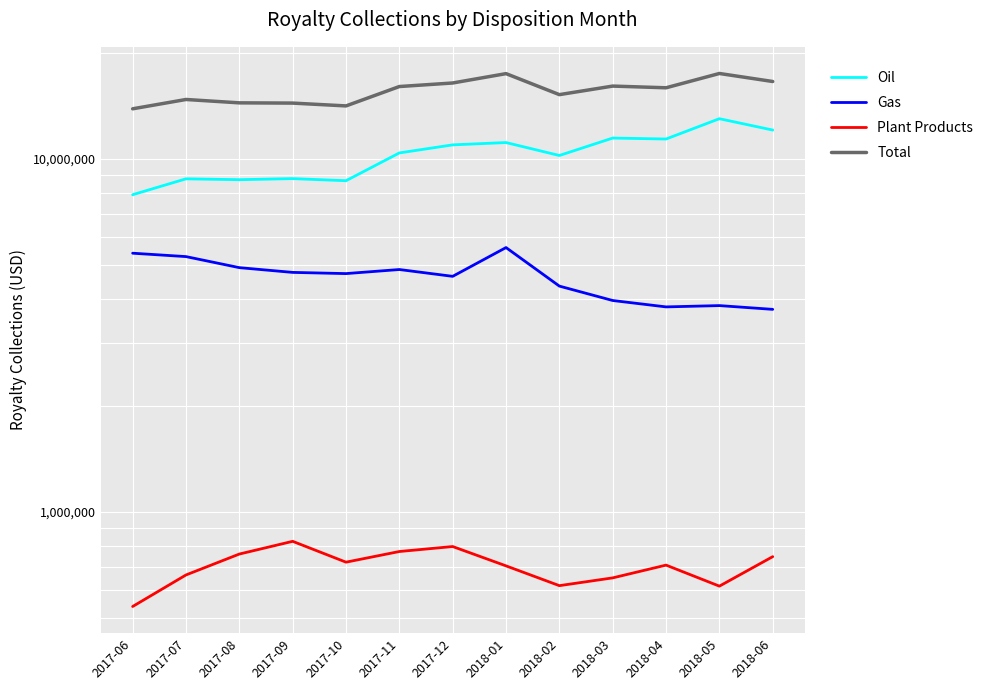

How many values in the Oil series are below 10391592?

6